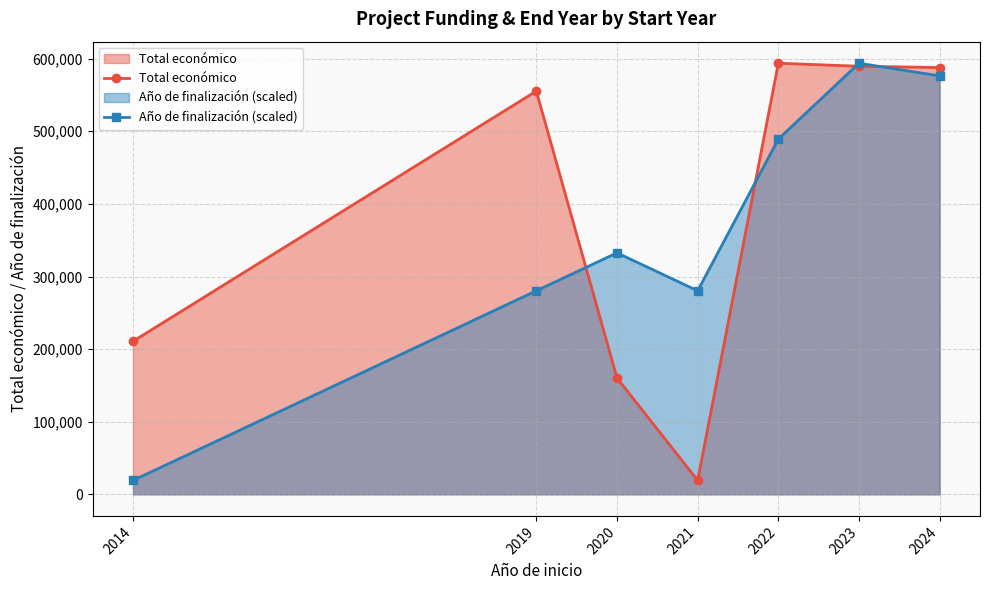

How many values in the Total económico series exceed 555326?

3